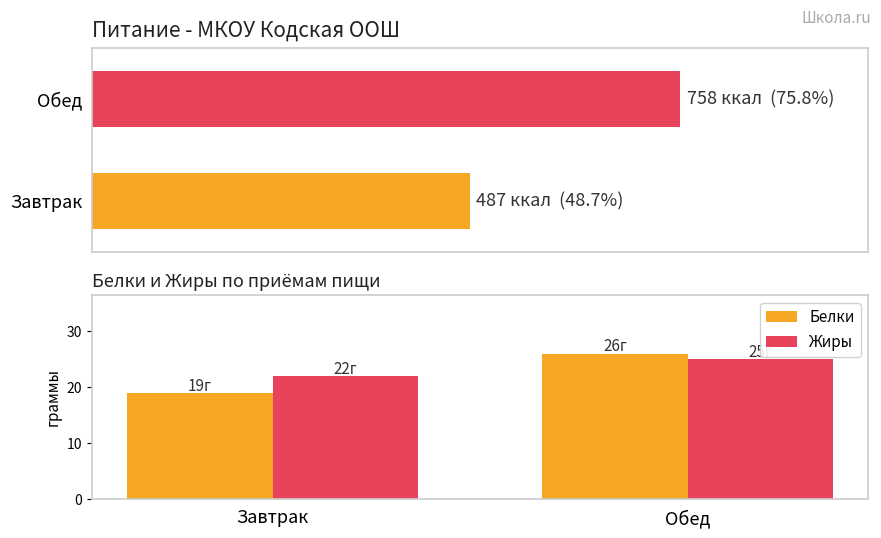

Which series has the largest total across all categories?

Жиры